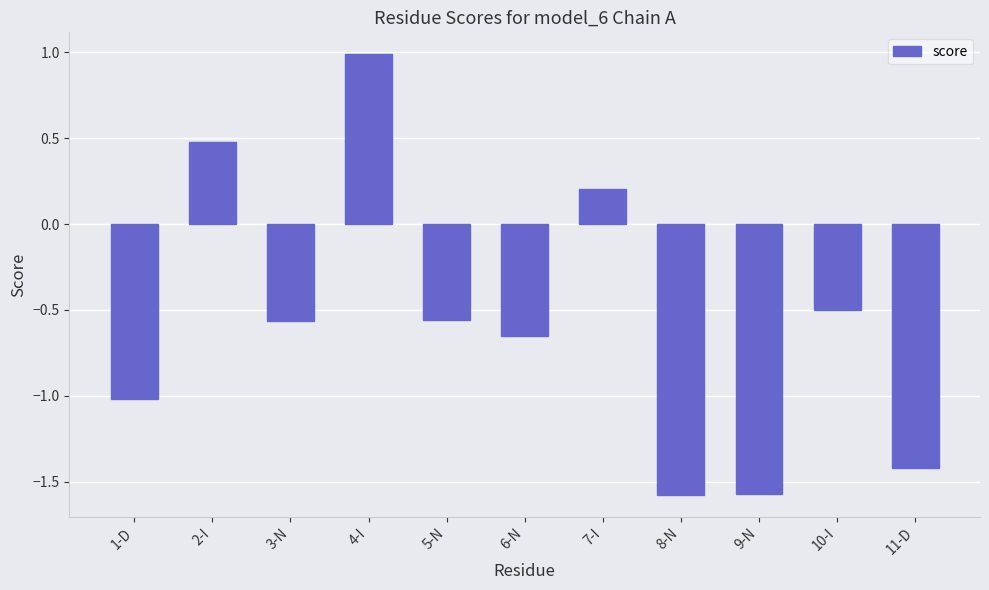

How many bars are there in total?

11